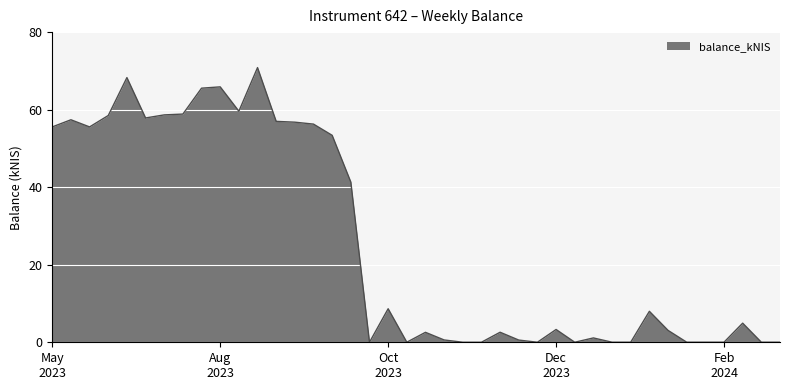

Does the chart have visible grid lines?

Yes